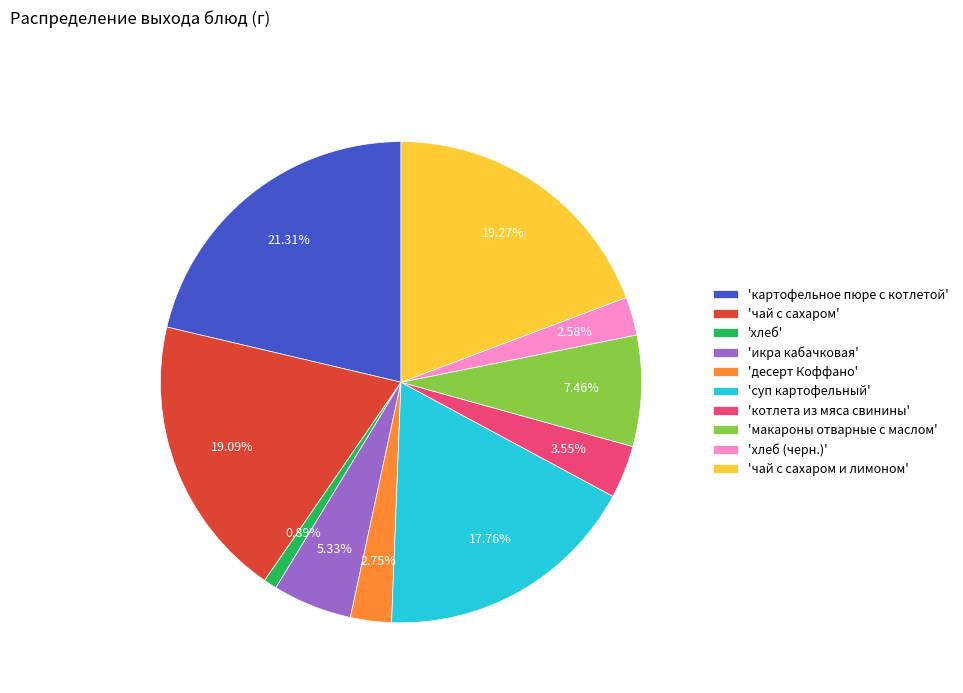

To the nearest percent, what is the average slice percentage?

10%